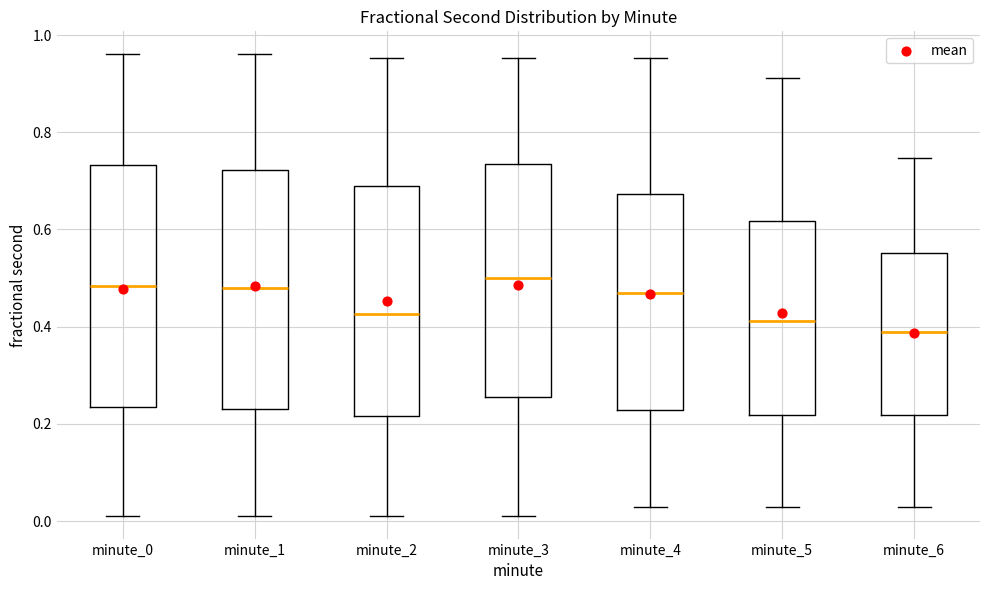

Reading left to right, transcribe this box plot: for each box, give where its median line is, the range the box spans, and where its two whiskers end, as read against the y-axis. The values are not printed on the chart, so give them approximately, as read against the axis.

minute_0: median 0.48, box 0.24 to 0.74, whiskers 0.02 to 0.96
minute_1: median 0.48, box 0.24 to 0.72, whiskers 0.02 to 0.96
minute_2: median 0.42, box 0.22 to 0.68, whiskers 0.02 to 0.96
minute_3: median 0.50, box 0.26 to 0.74, whiskers 0.02 to 0.96
minute_4: median 0.46, box 0.22 to 0.68, whiskers 0.02 to 0.96
minute_5: median 0.42, box 0.22 to 0.62, whiskers 0.02 to 0.92
minute_6: median 0.38, box 0.22 to 0.56, whiskers 0.02 to 0.74